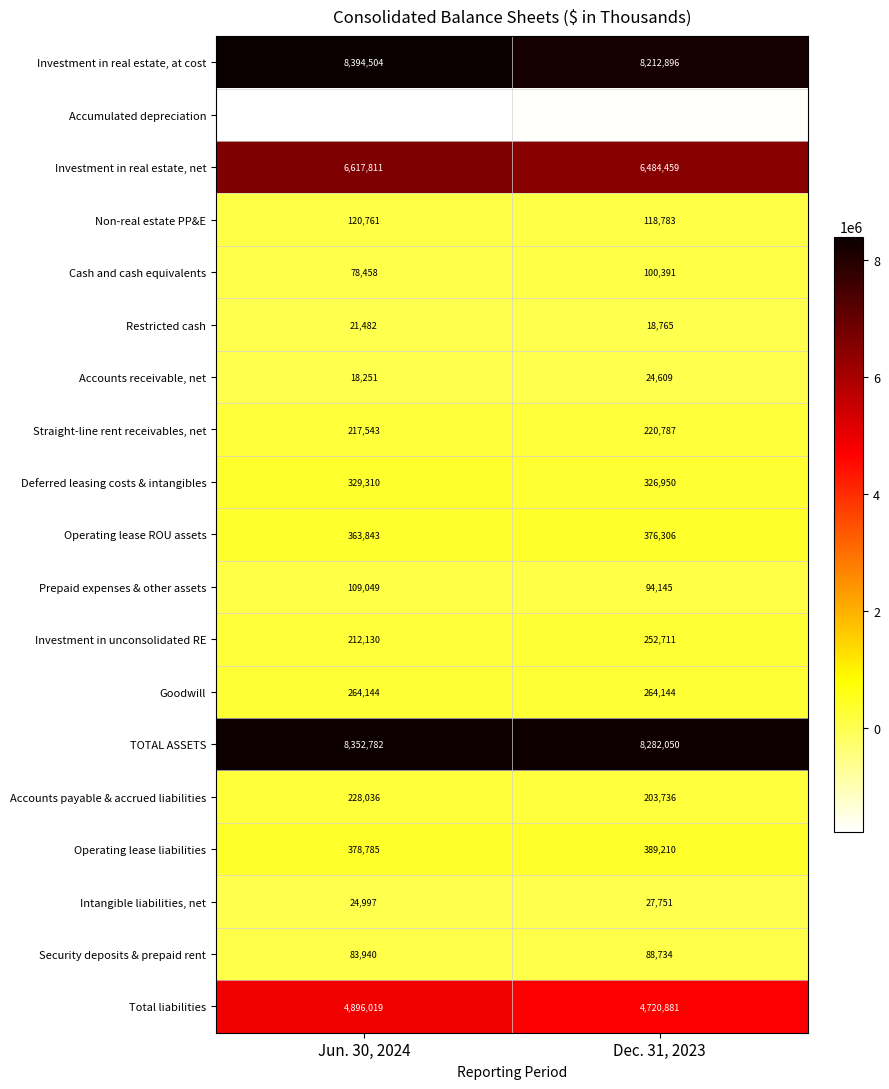

Rank the series at Jun. 30, 2024 from lowest to highest value.

Accumulated depreciation, Accounts receivable, net, Restricted cash, Intangible liabilities, net, Cash and cash equivalents, Security deposits & prepaid rent, Prepaid expenses & other assets, Non-real estate PP&E, Investment in unconsolidated RE, Straight-line rent receivables, net, Accounts payable & accrued liabilities, Goodwill, Deferred leasing costs & intangibles, Operating lease ROU assets, Operating lease liabilities, Total liabilities, Investment in real estate, net, TOTAL ASSETS, Investment in real estate, at cost